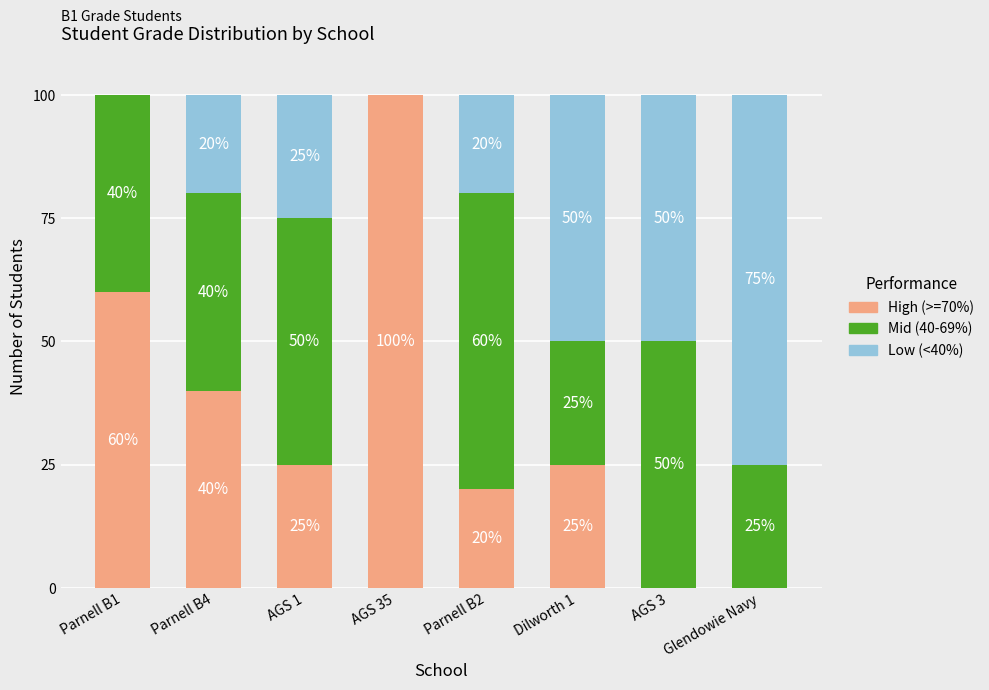

What is the total value across all series at AGS 3?

100